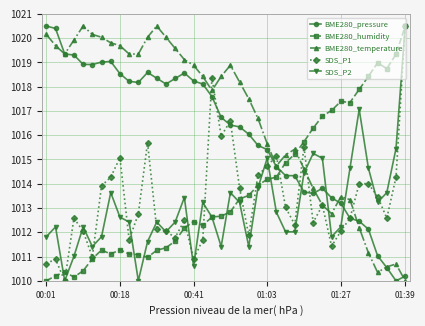

True or false: BME280_humidity has more than 0 points higher than both neighbors.

True